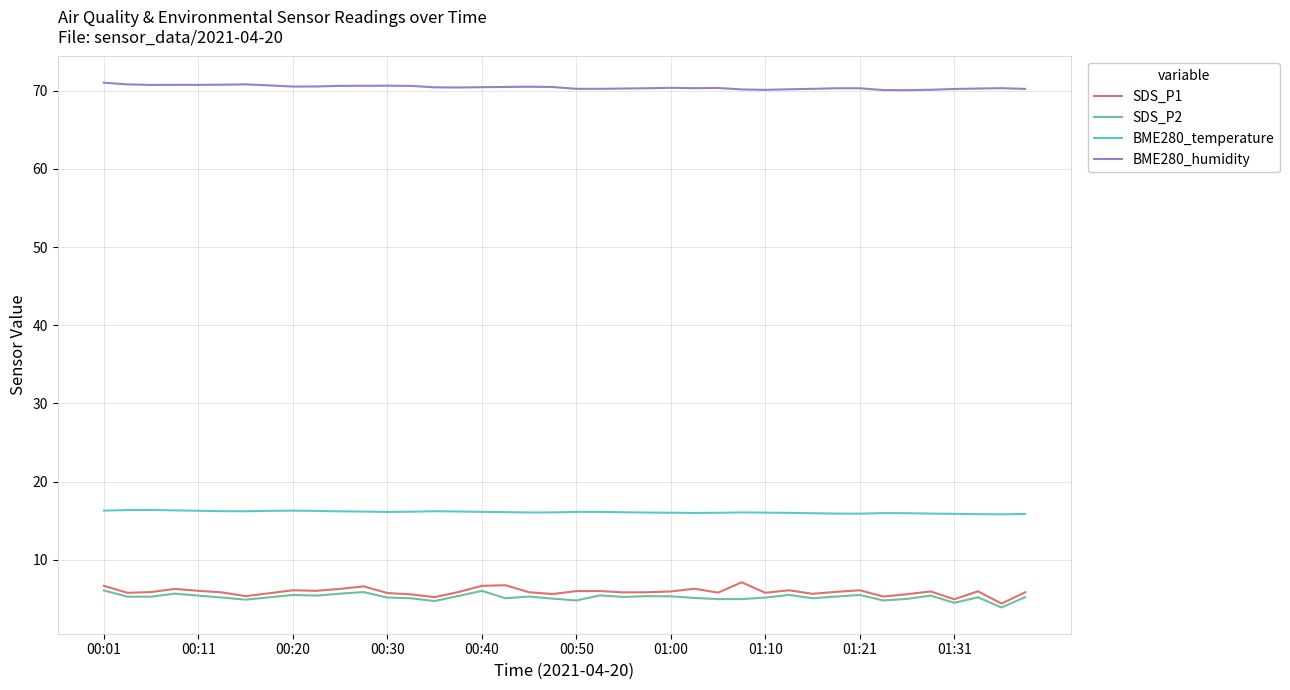

What is the maximum value shown in the chart?

71.0